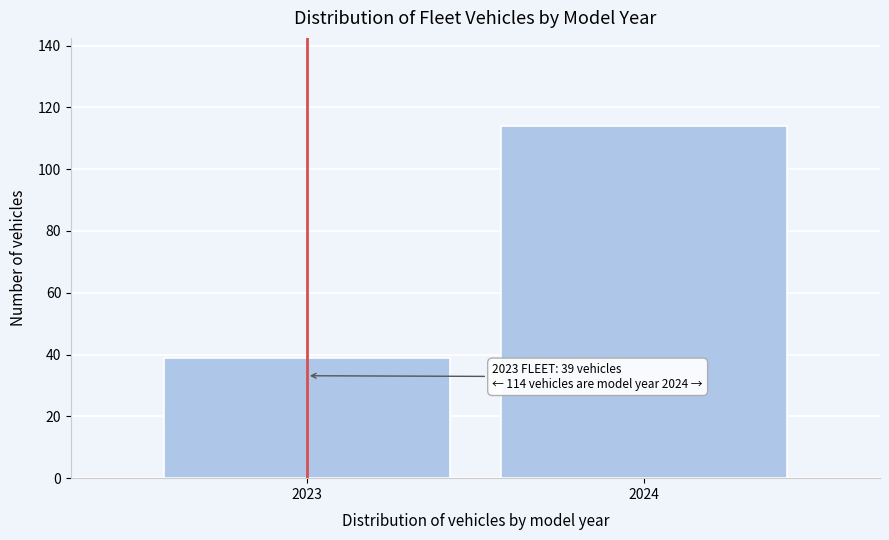

Reading left to right, transcribe all the data shown in this chart.

2023=39	2024=114